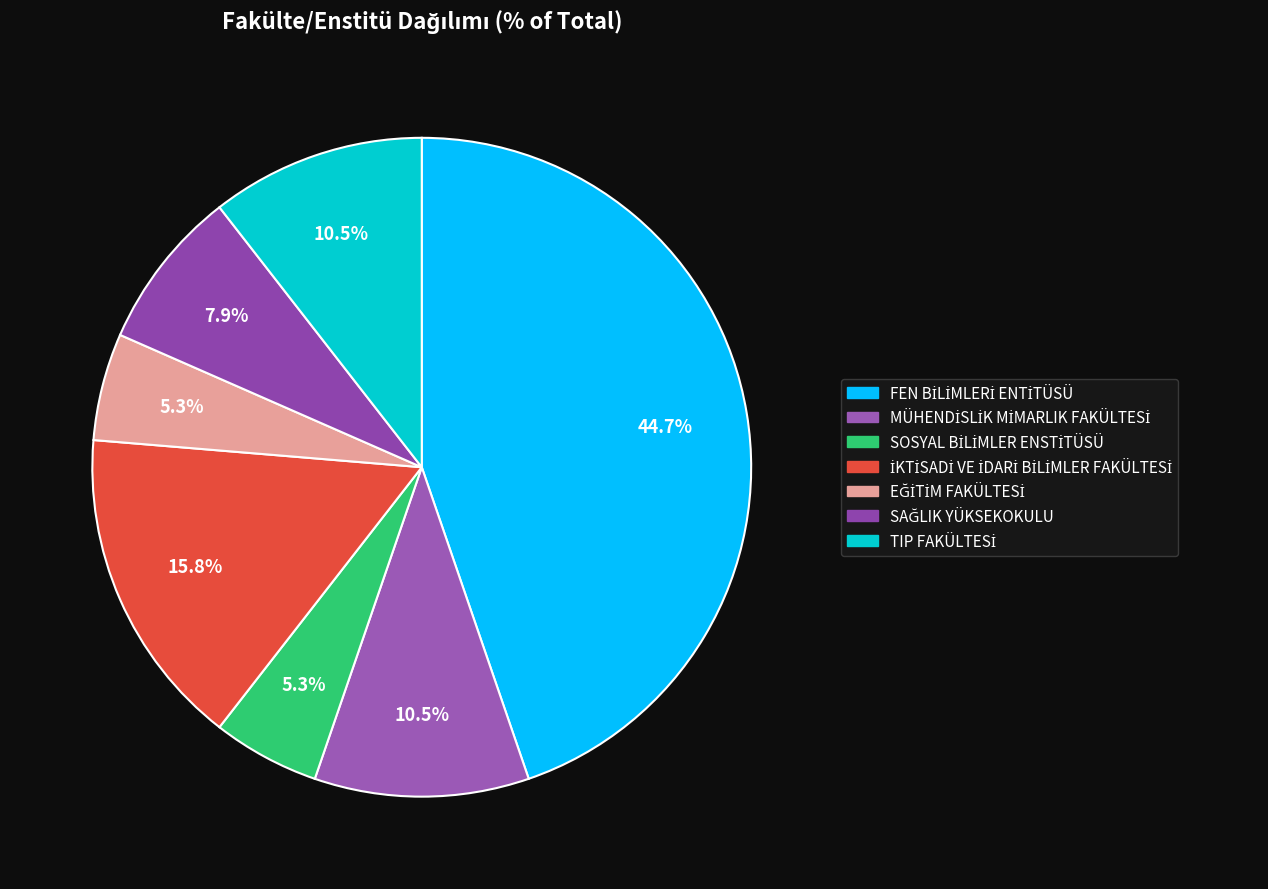

Count the number of slices in the pie.

7